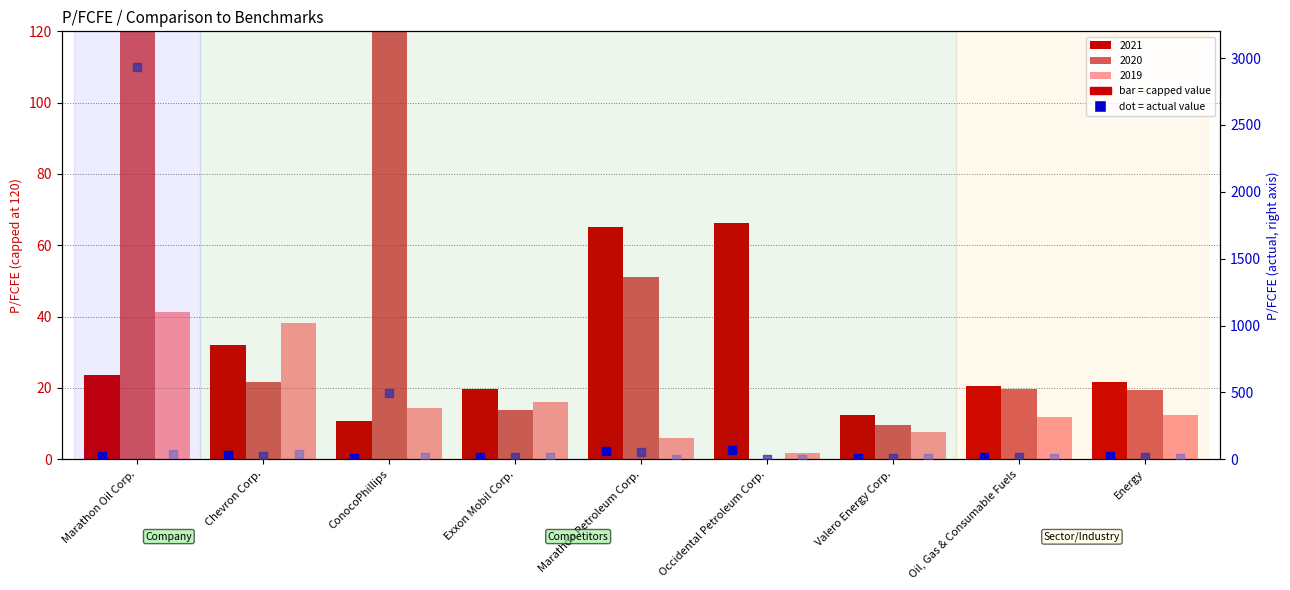

Is the value of P/FCFE 2021 (actual) at Marathon Oil Corp. greater than the value of P/FCFE 2019 (actual) at Valero Energy Corp.?

Yes